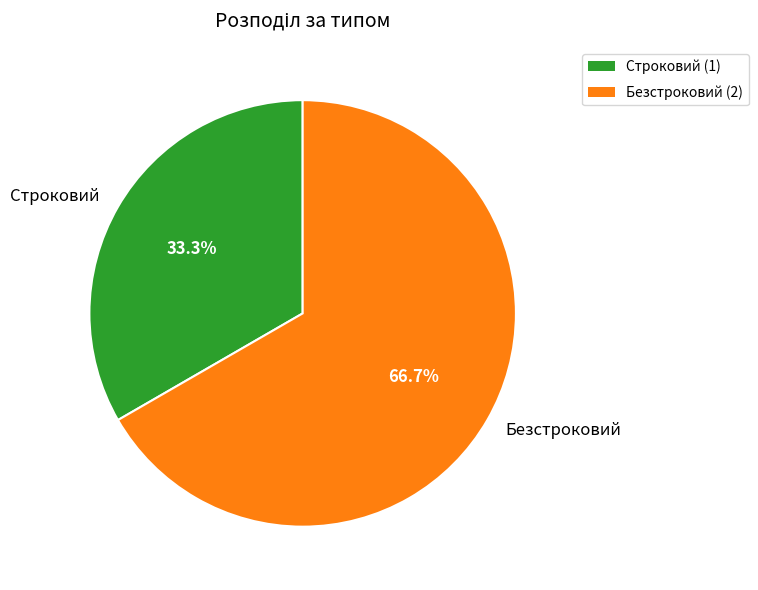

To the nearest percent, what is the difference between the Строковий and Безстроковий slice percentages?

33%